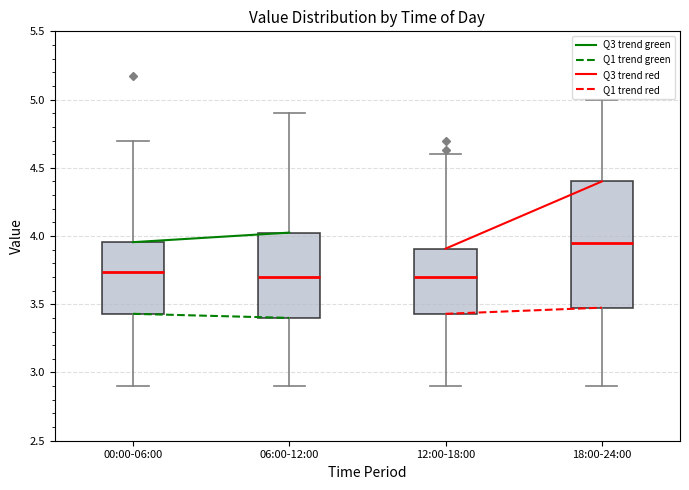

Reading left to right, read every box against the y-axis: the position of its median line, the range the box covers, and the ends of its whiskers. The values are not printed on the chart, so give them approximately, as read against the axis.

00:00-06:00: median 3.75, box 3.45 to 3.95, whiskers 2.90 to 4.70
06:00-12:00: median 3.70, box 3.40 to 4.05, whiskers 2.90 to 4.90
12:00-18:00: median 3.70, box 3.45 to 3.90, whiskers 2.90 to 4.60
18:00-24:00: median 3.95, box 3.50 to 4.40, whiskers 2.90 to 5.00